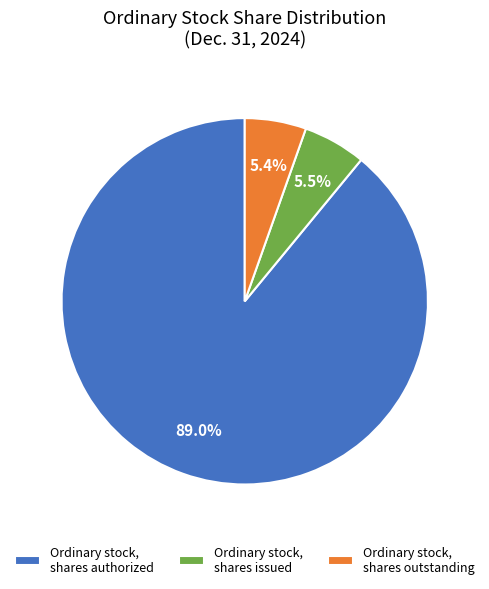

Which category has the biggest portion of the pie?

Ordinary stock, shares authorized